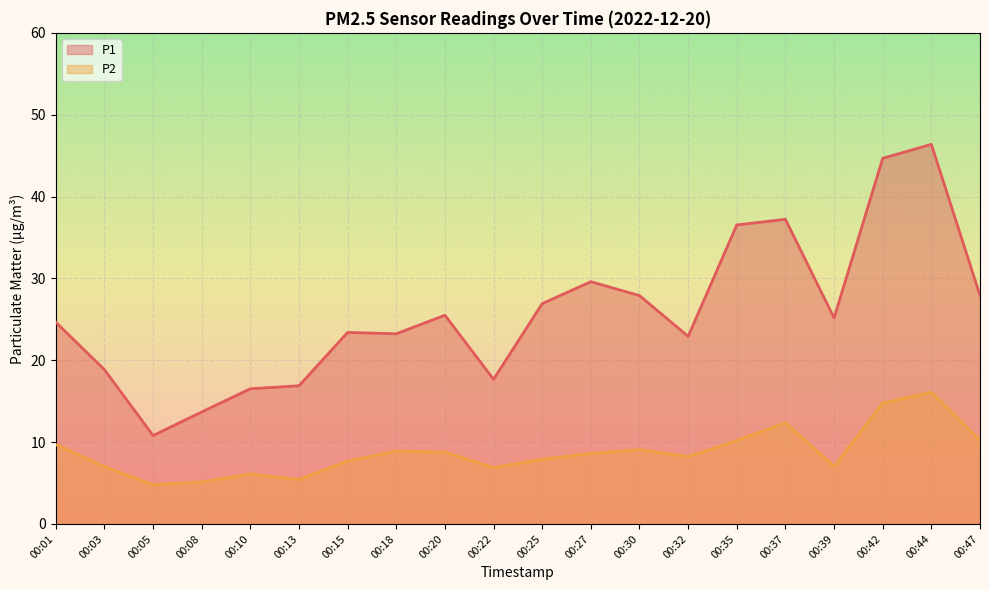

List the series in order of their overall mean, lowest first.

P2, P1